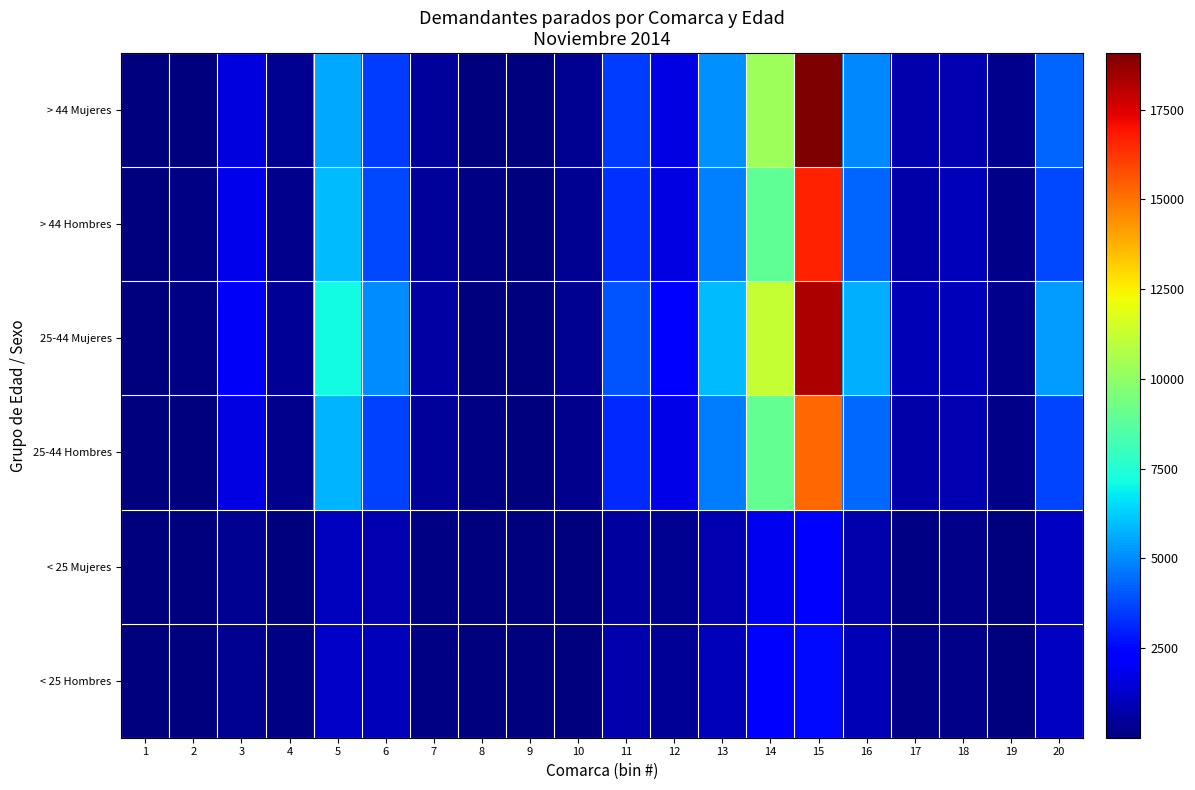

How many data points does each series have?

20